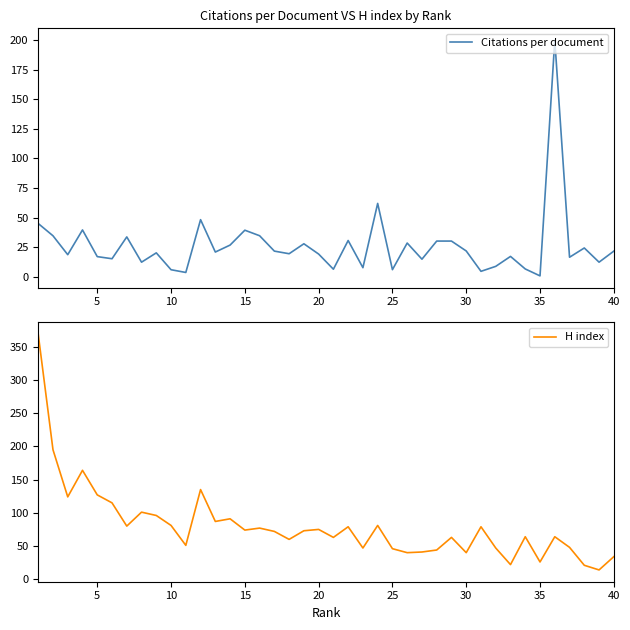

List the series in order of their overall mean, highest first.

H index, Citations per document